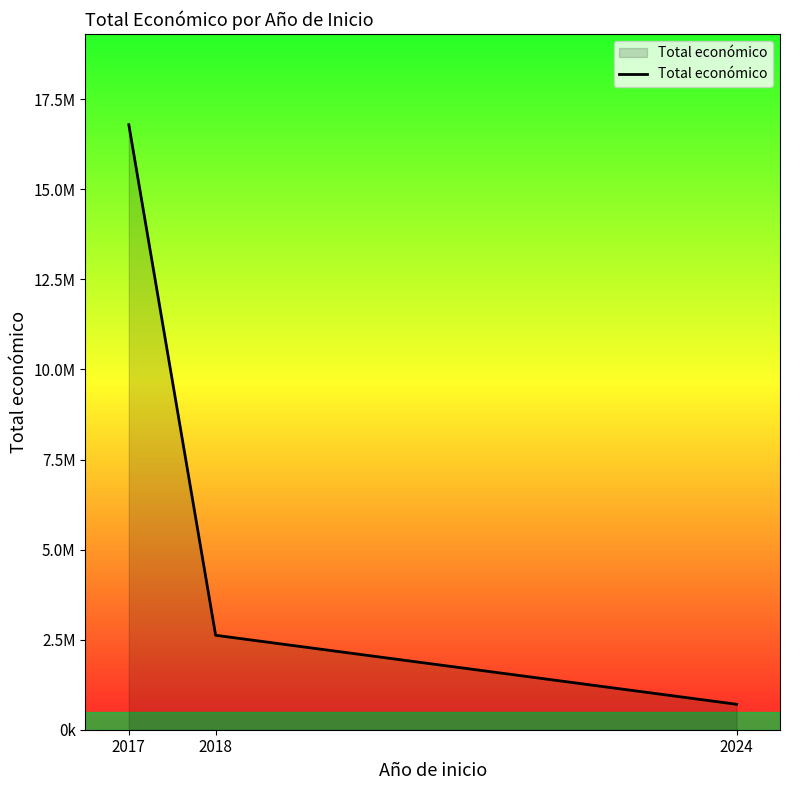

What is the greatest value displayed?

16794066